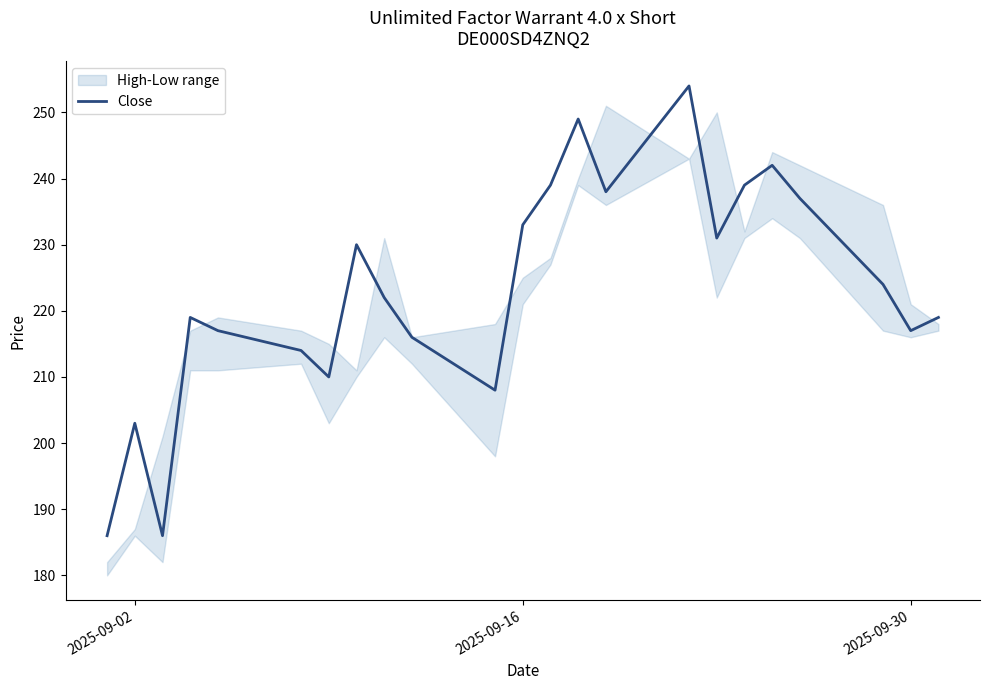

What is the maximum value for Close?

254